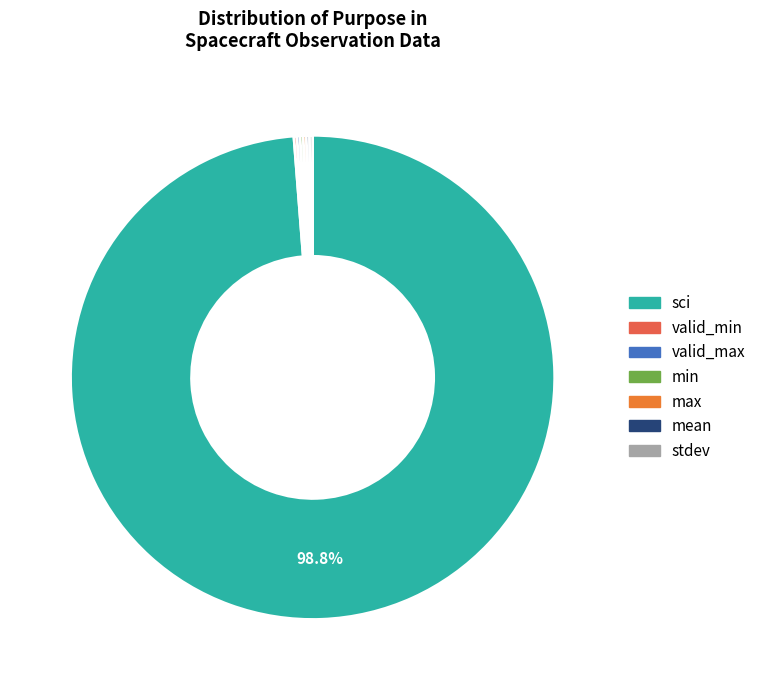

How many segments does this pie chart have?

7